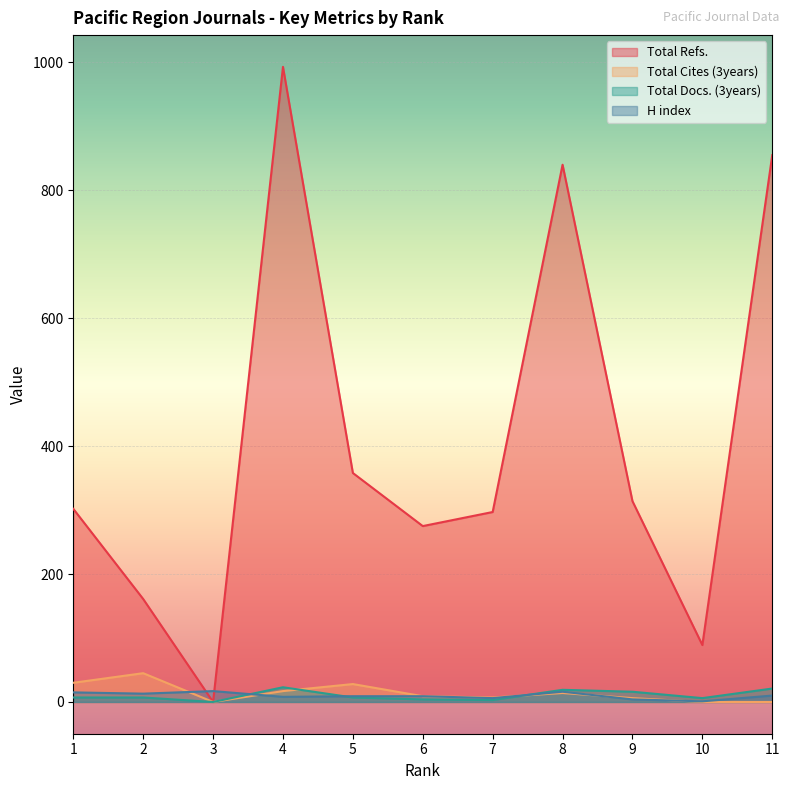

Reading left to right, list all the values displayed in this chart.

Total Refs.: 1=302	2=161	3=0	4=993	5=358	6=275	7=297	8=840	9=314	10=89	11=855
Total Cites (3years): 1=30	2=45	3=0	4=17	5=28	6=9	7=7	8=14	9=6	10=0	11=0
Total Docs. (3years): 1=7	2=7	3=0	4=23	5=7	6=4	7=3	8=19	9=16	10=6	11=21
H index: 1=15	2=13	3=17	4=8	5=9	6=9	7=6	8=16	9=4	10=1	11=10